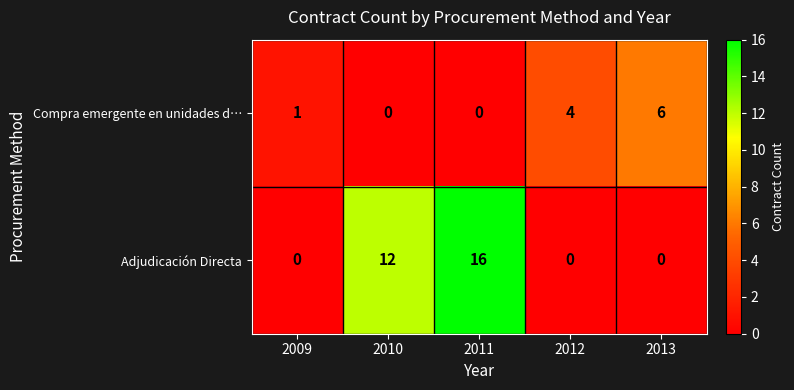

Which category has the highest value across all series?

2011